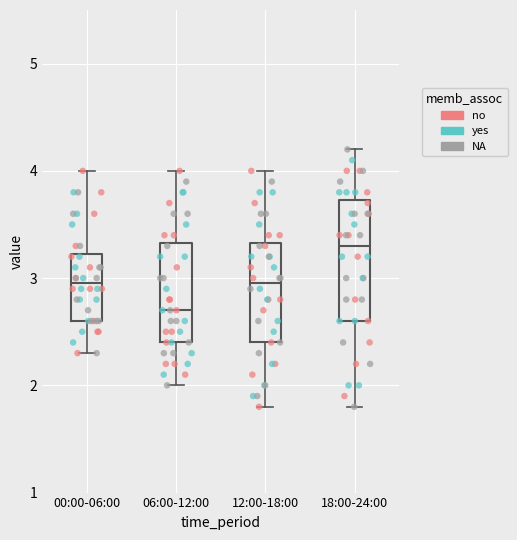

Comparing the boxes themselves (not the whiskers), which one is the tallest?

18:00-24:00